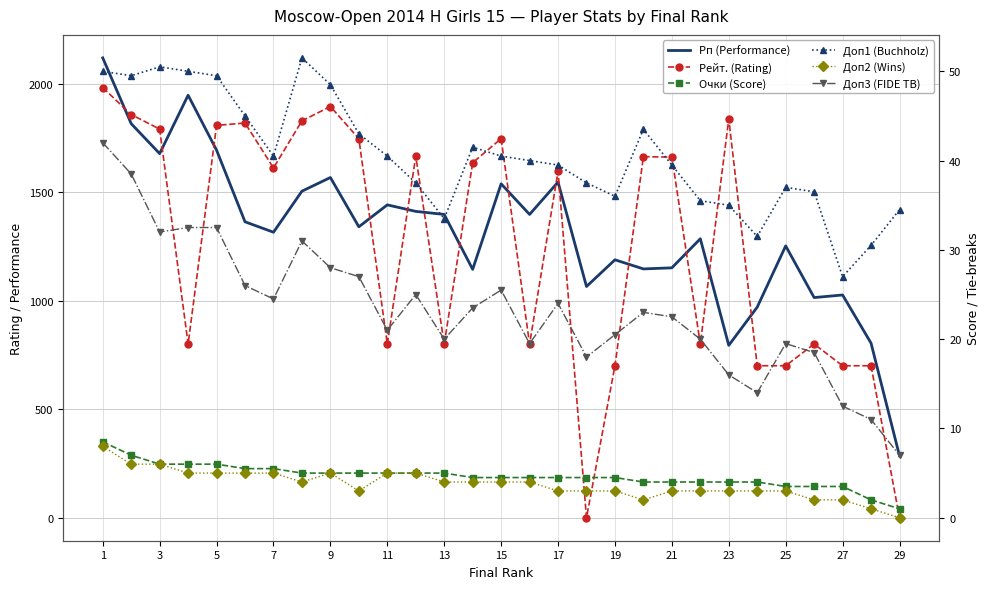

Which label corresponds to the largest value in the chart?

1